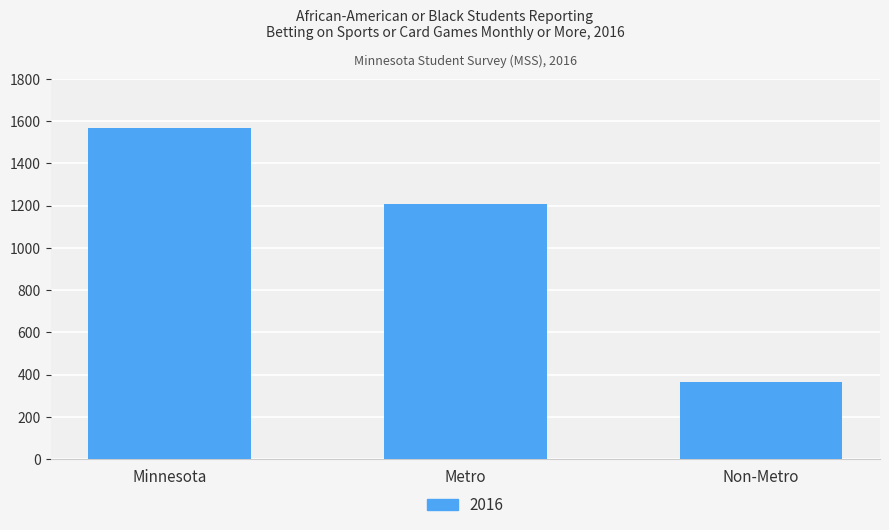

Which has a higher value, Non-Metro or Minnesota?

Minnesota